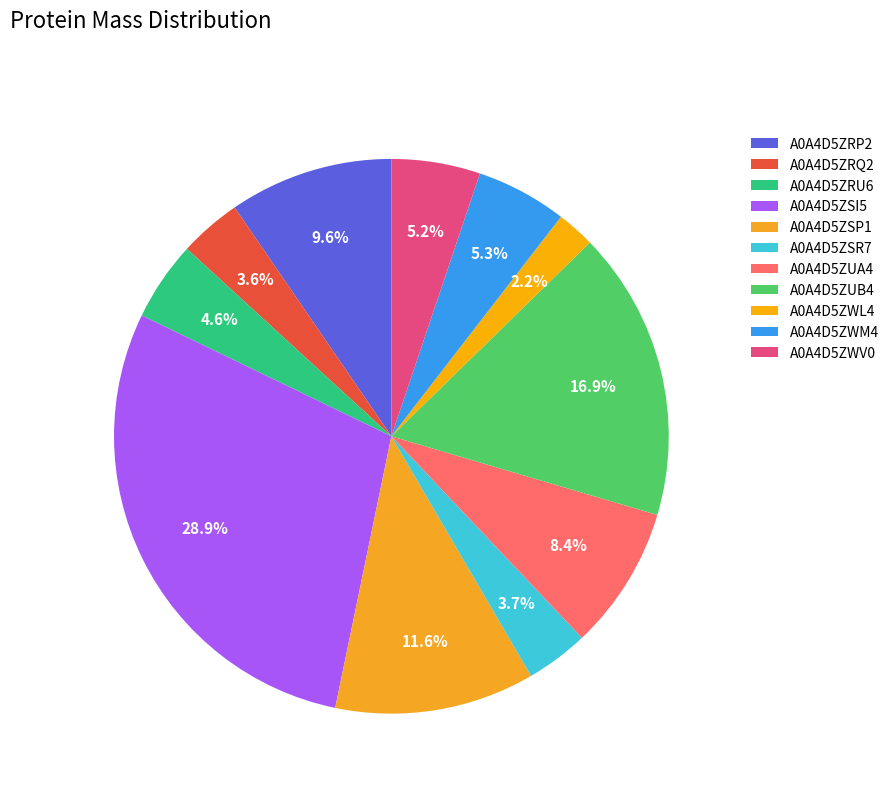

The A0A4D5ZSI5 slice represents 20% of the pie. True or false?

False